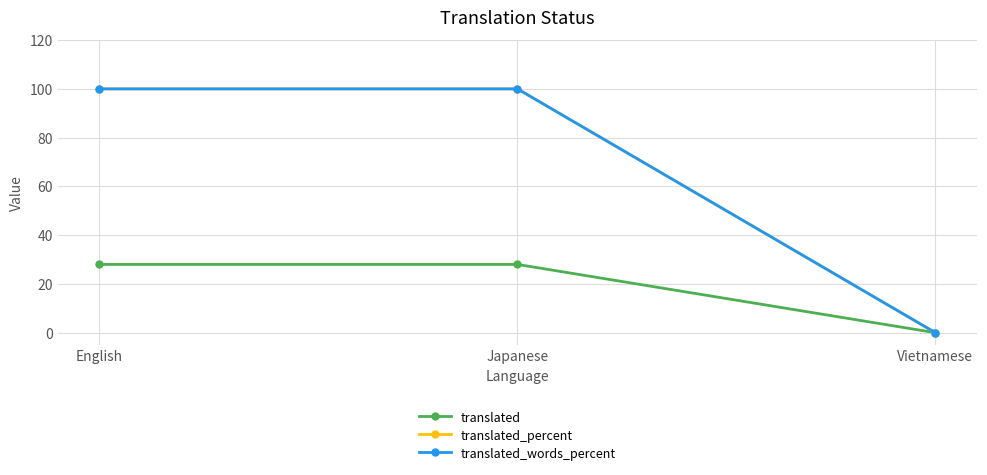

What is the sum of all translated_percent values?

200